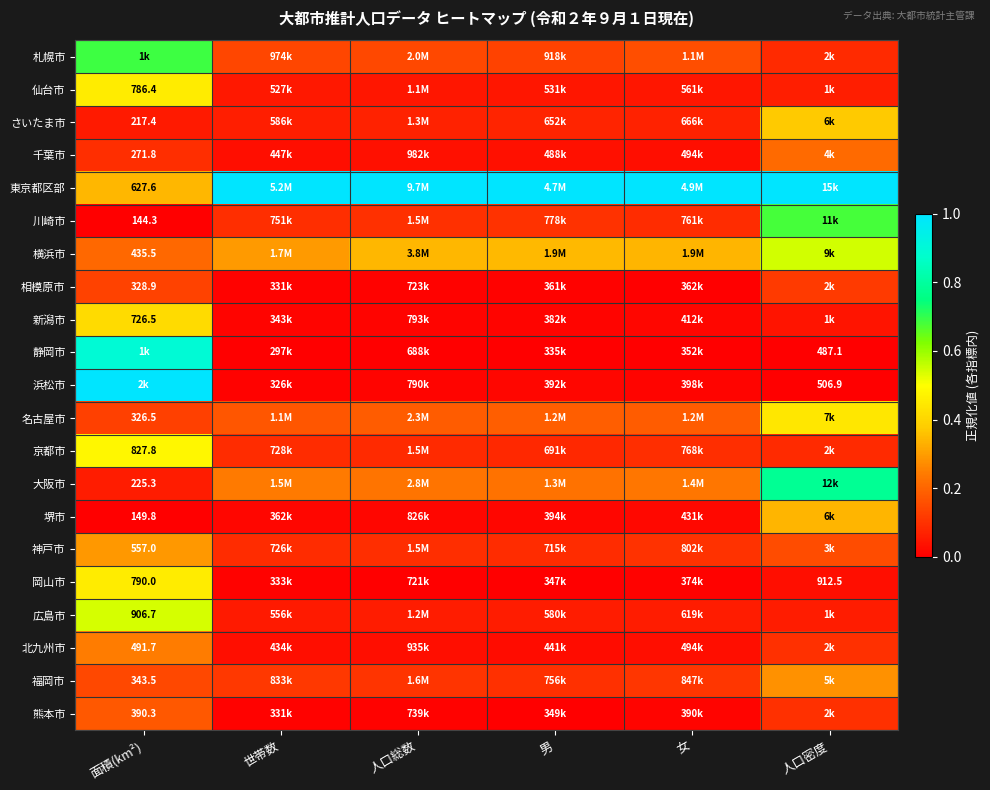

How many categories are shown in the chart?

6